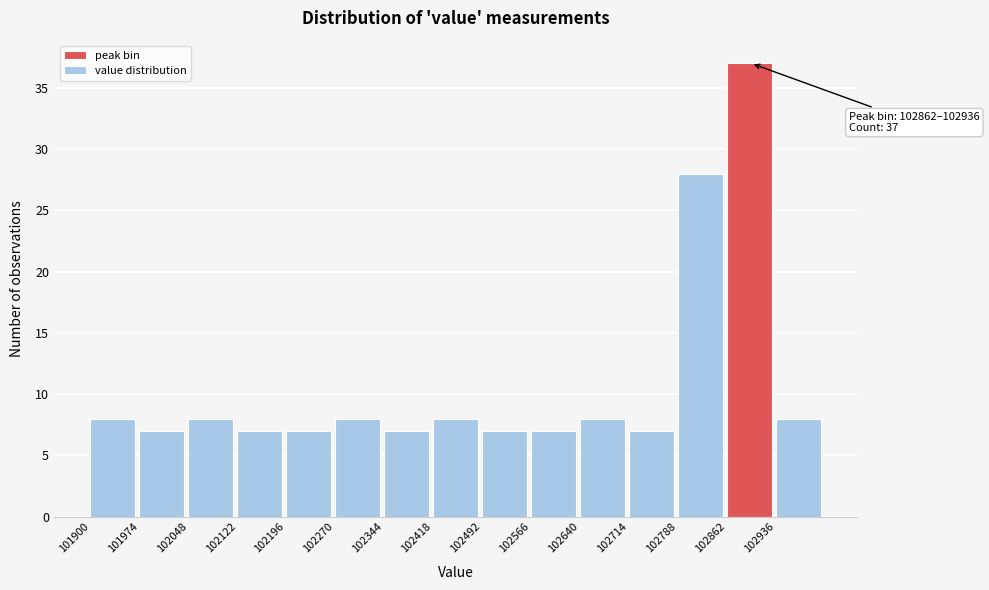

Which range on the x-axis has the tallest bar?

102862 to 102936